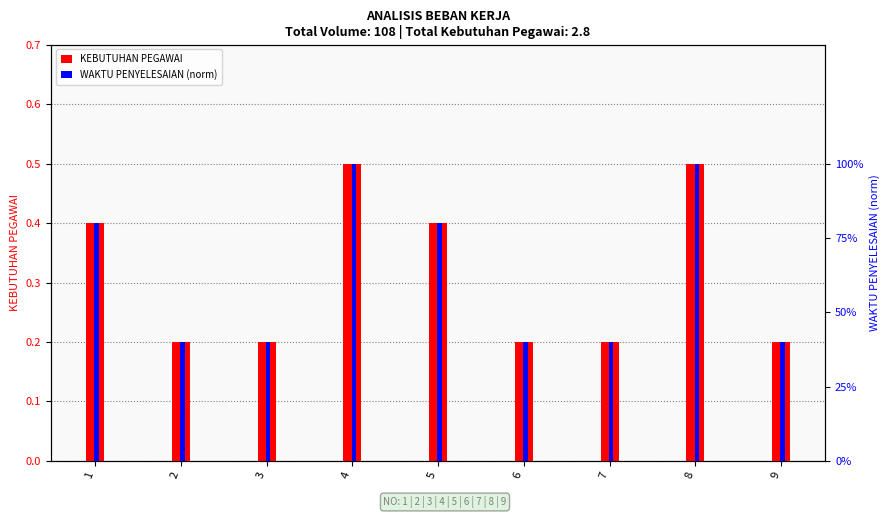

What is the difference between the second highest and second lowest values in the KEBUTUHAN PEGAWAI series?

0.3